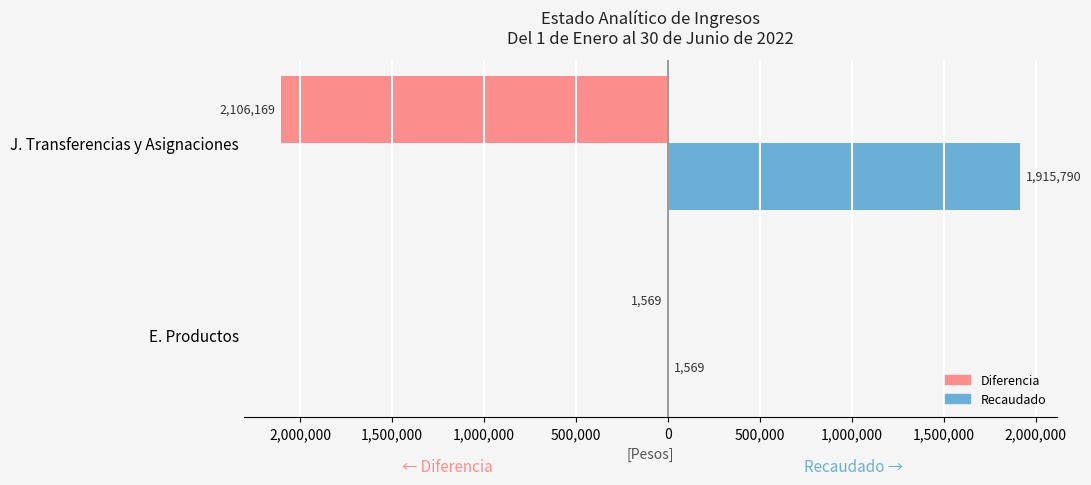

Reading left to right, transcribe all the data shown in this chart.

Diferencia: -1569	-2106169
Recaudado: 1569	1915790